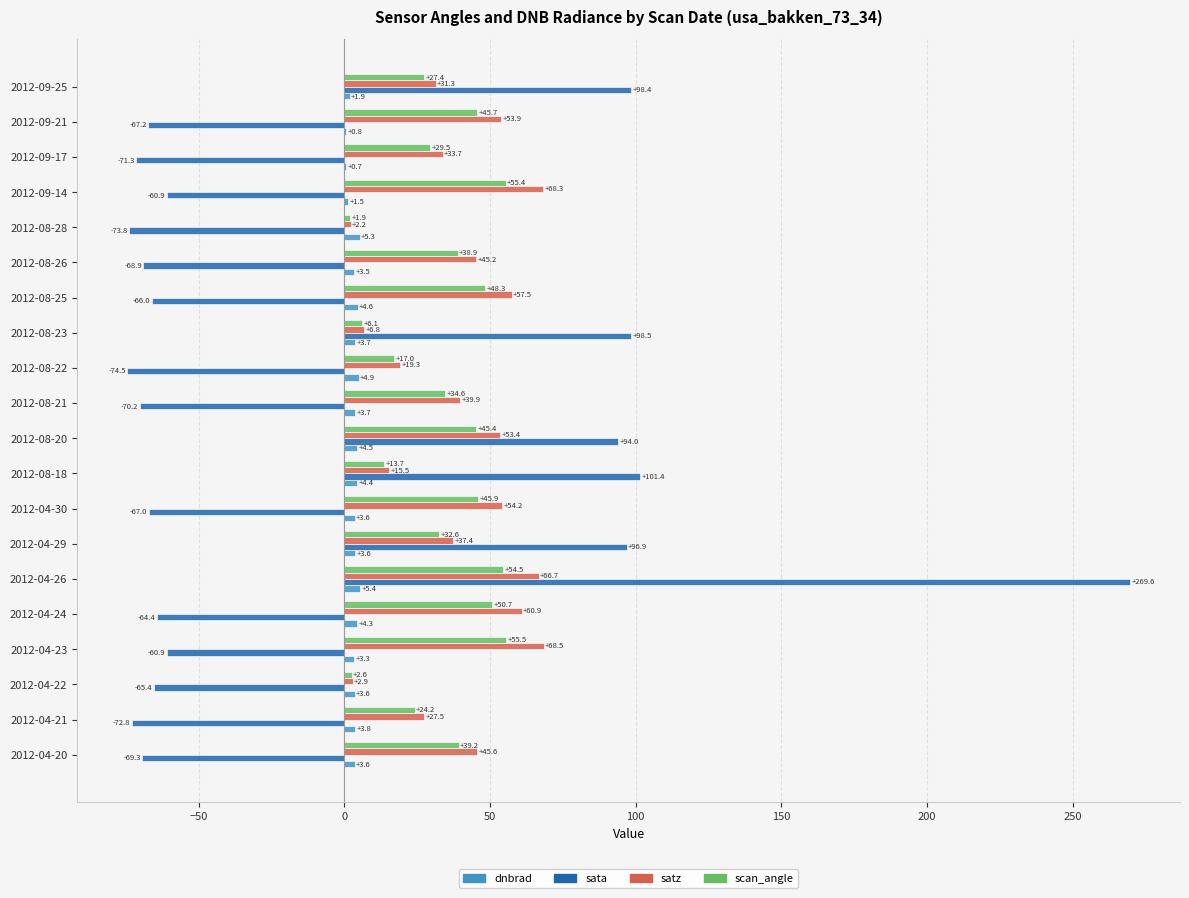

Between 2012-04-21 and 2012-04-30, which series saw the biggest shift?

satz